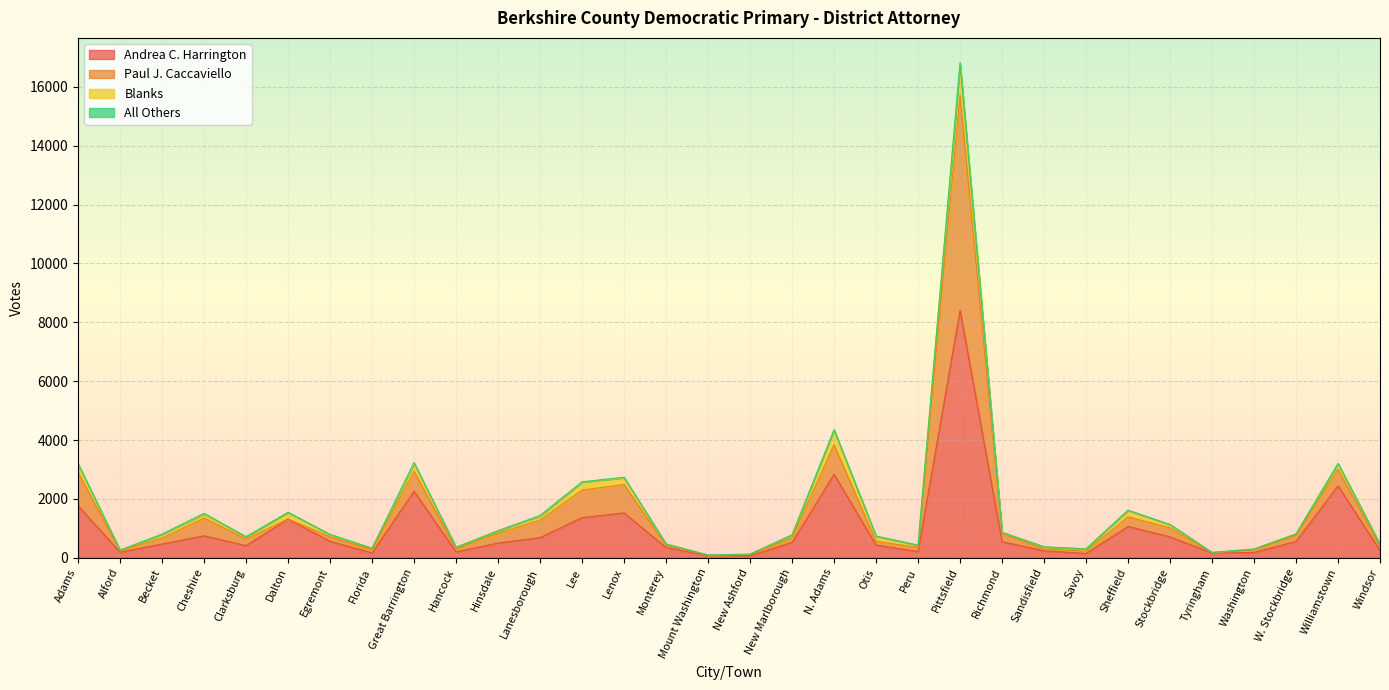

Does the chart display data point markers on the line(s)?

No